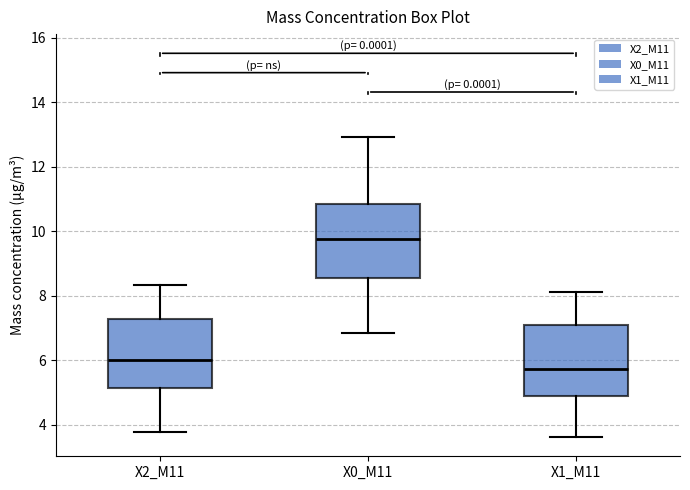

Which box has the highest median line?

X0_M11